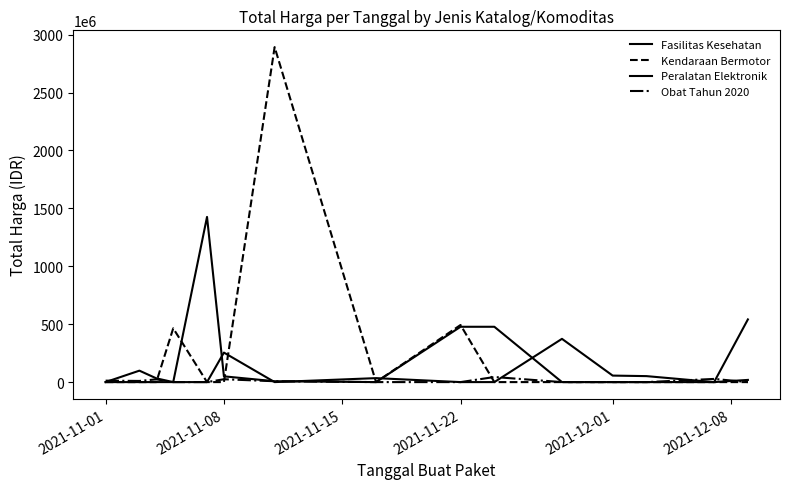

At how many categories does at least one series exceed 2512884076?

1